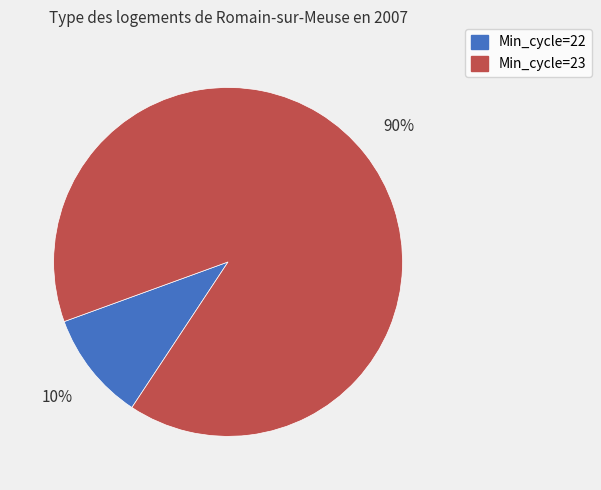

How many slices are in this pie chart?

2